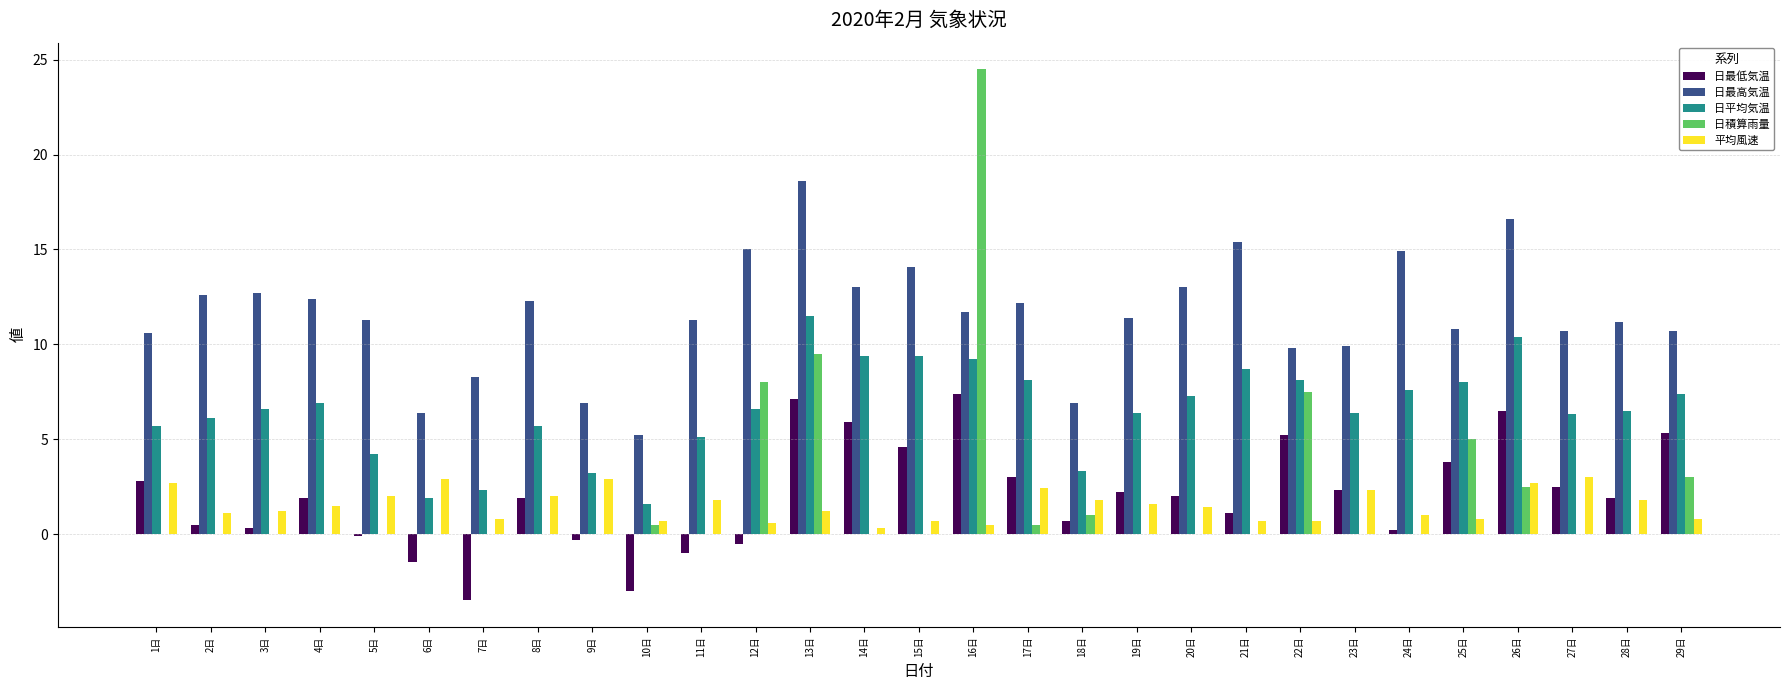

What is the sum of all 日平均気温 values?

189.9